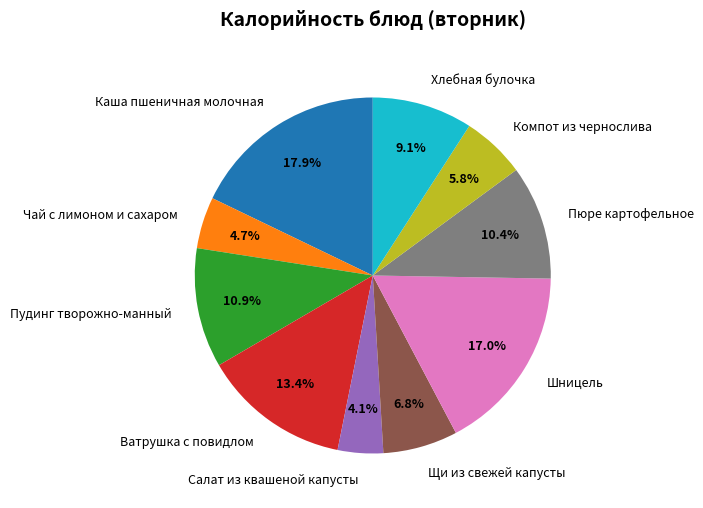

What percentage is NOT represented by Пюре картофельное?

89.6%